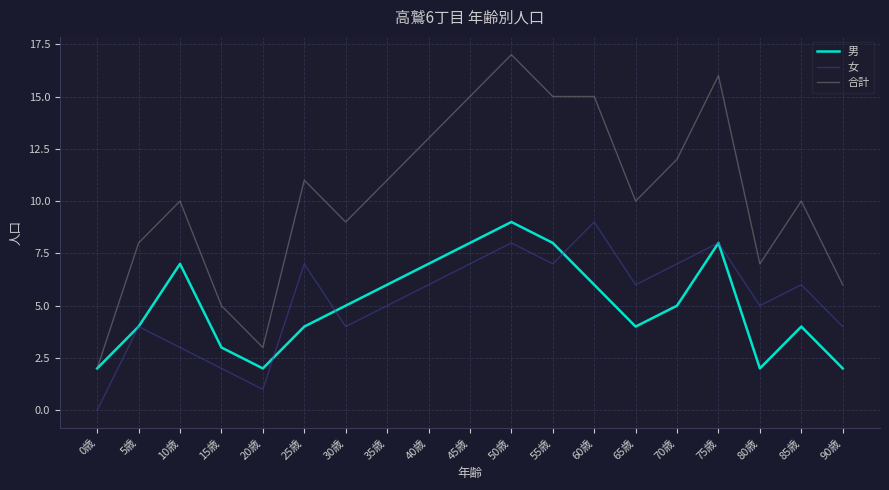

In 女, how many points are higher than both neighbors (excluding endpoints)?

6